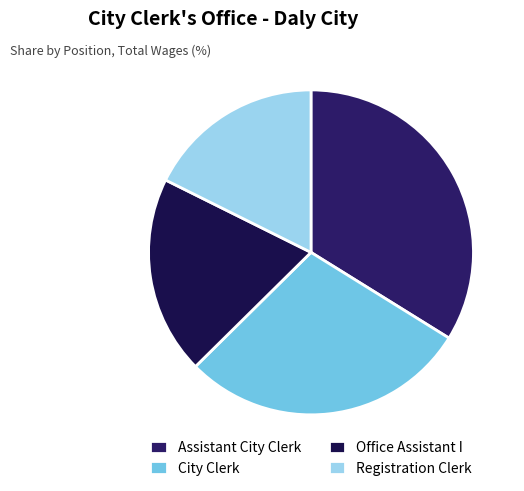

Is there any slice that represents more than half of the pie?

No